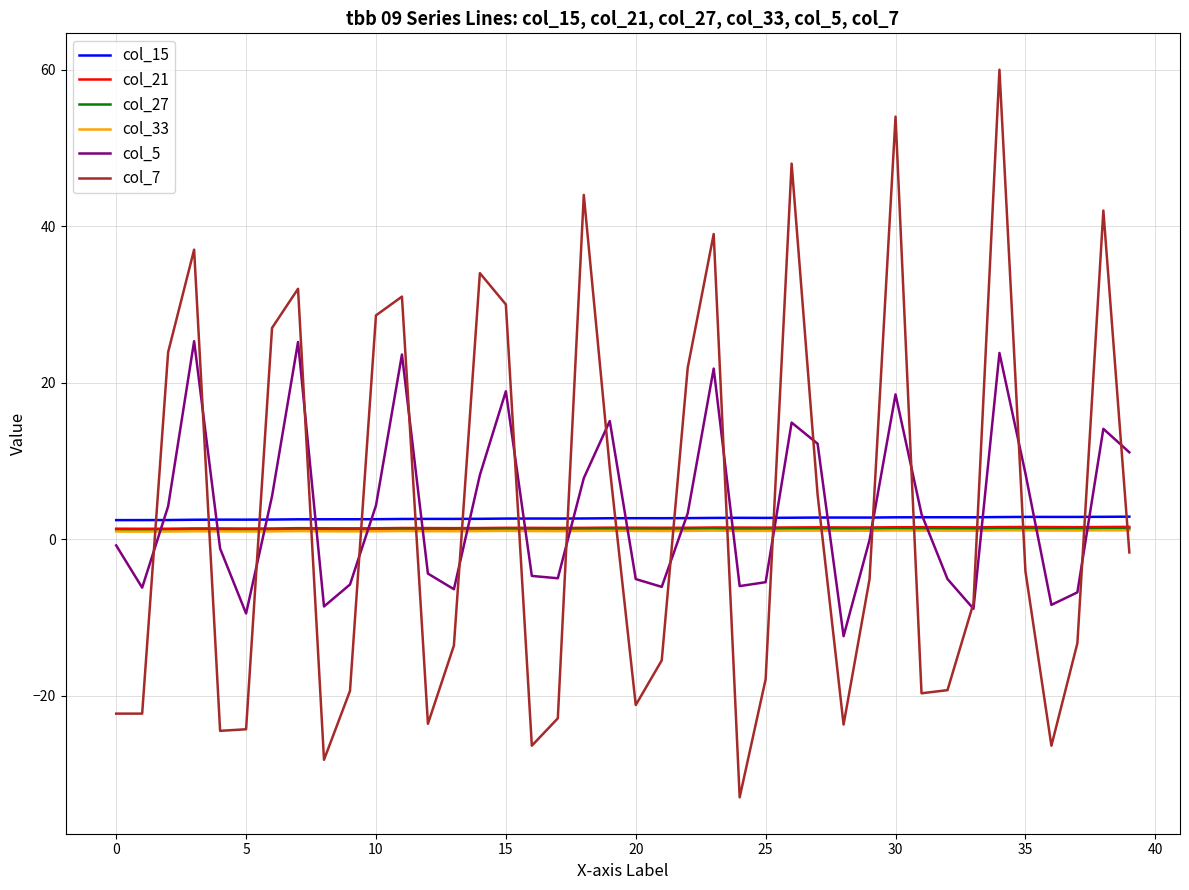

True or false: col_5 has more than 0 interior local peaks.

True